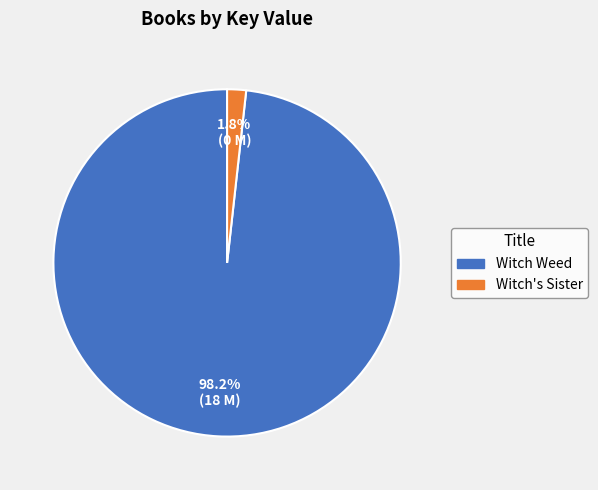

Between Witch Weed and Witch's Sister, which is larger?

Witch Weed